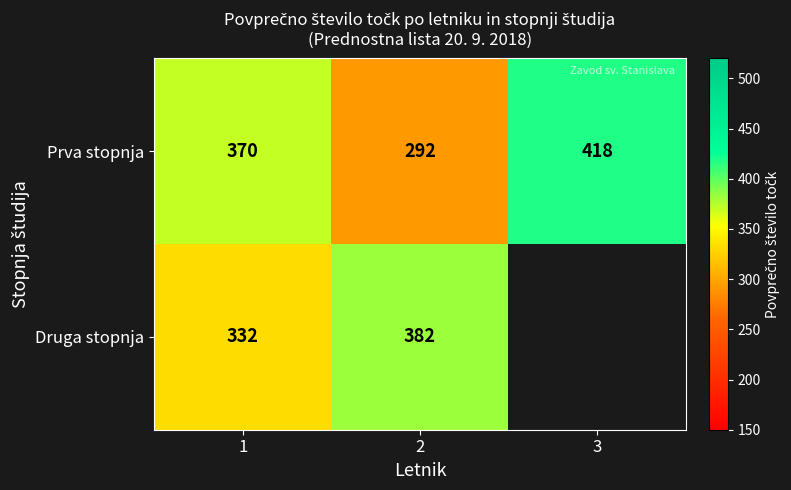

Between 1 and 2, which series saw the biggest shift?

Prva stopnja